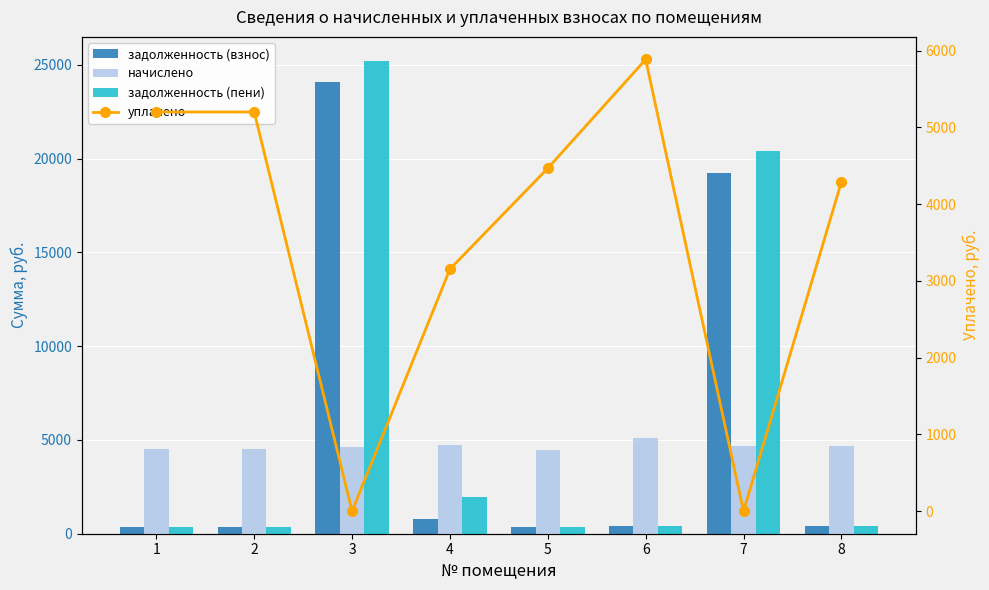

What is the value of the задолженность (взнос) bar at the 8th from the left?

389.9